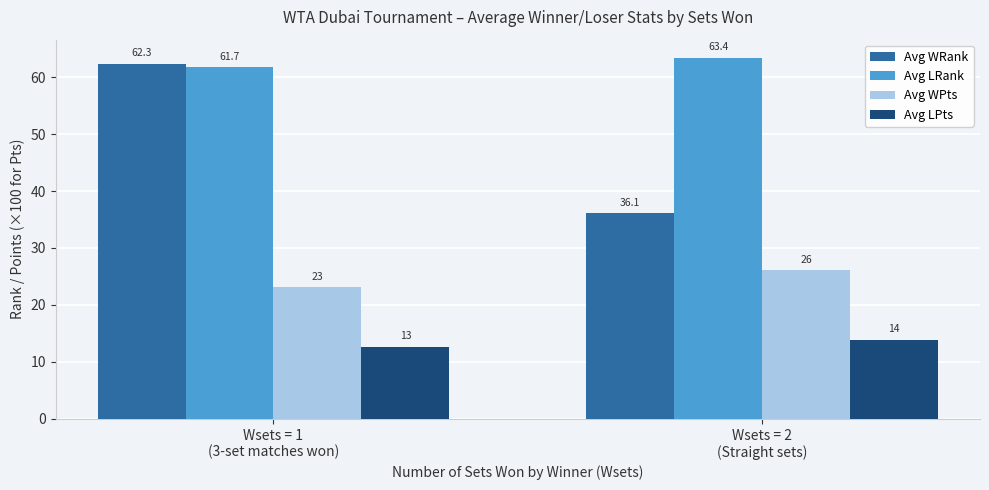

Does the chart contain stacked bars?

No